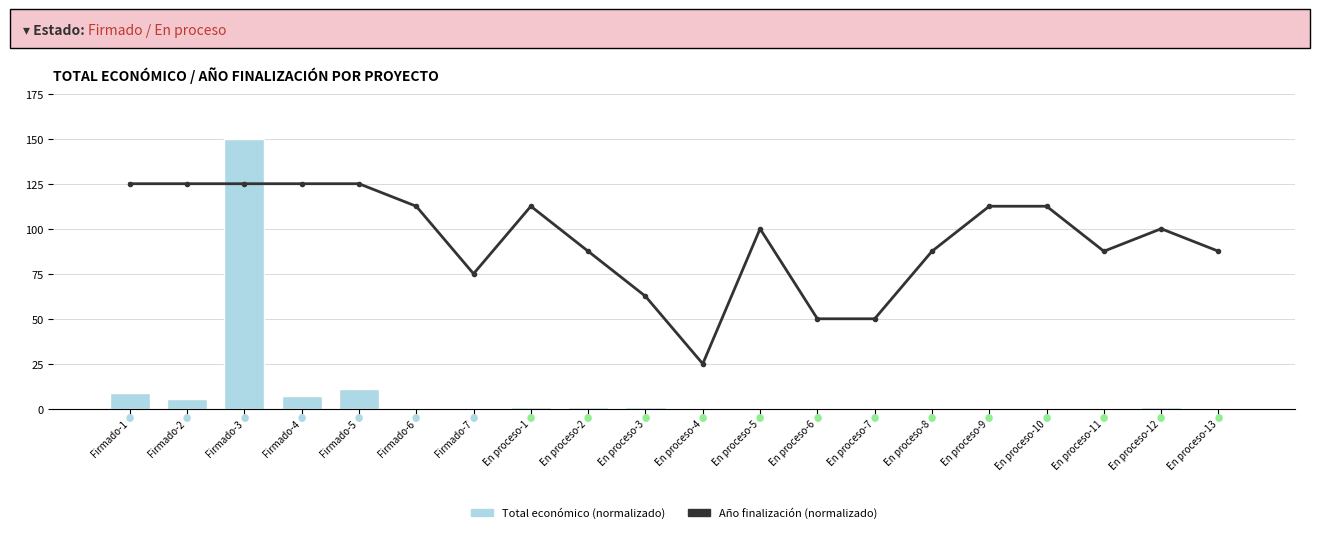

Rank the series by their average value, from lowest to highest.

Total económico (norm.), Año finalización (norm.)